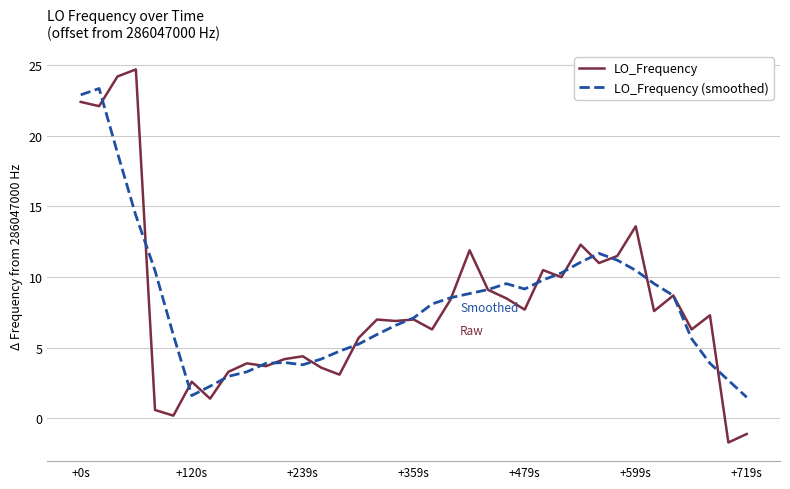

Which series ends up on top after the final intersection of LO_Frequency and LO_Frequency (smoothed)?

LO_Frequency (smoothed)